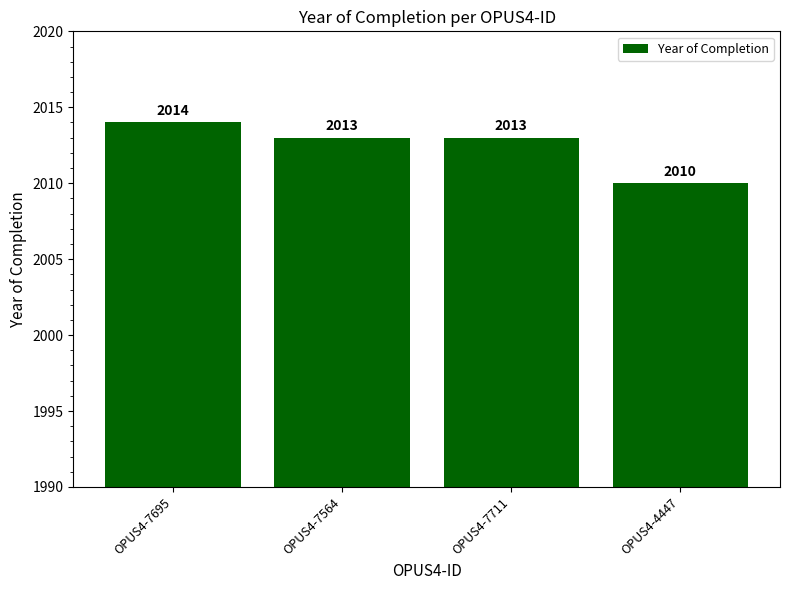

What is the greatest value displayed?

2014